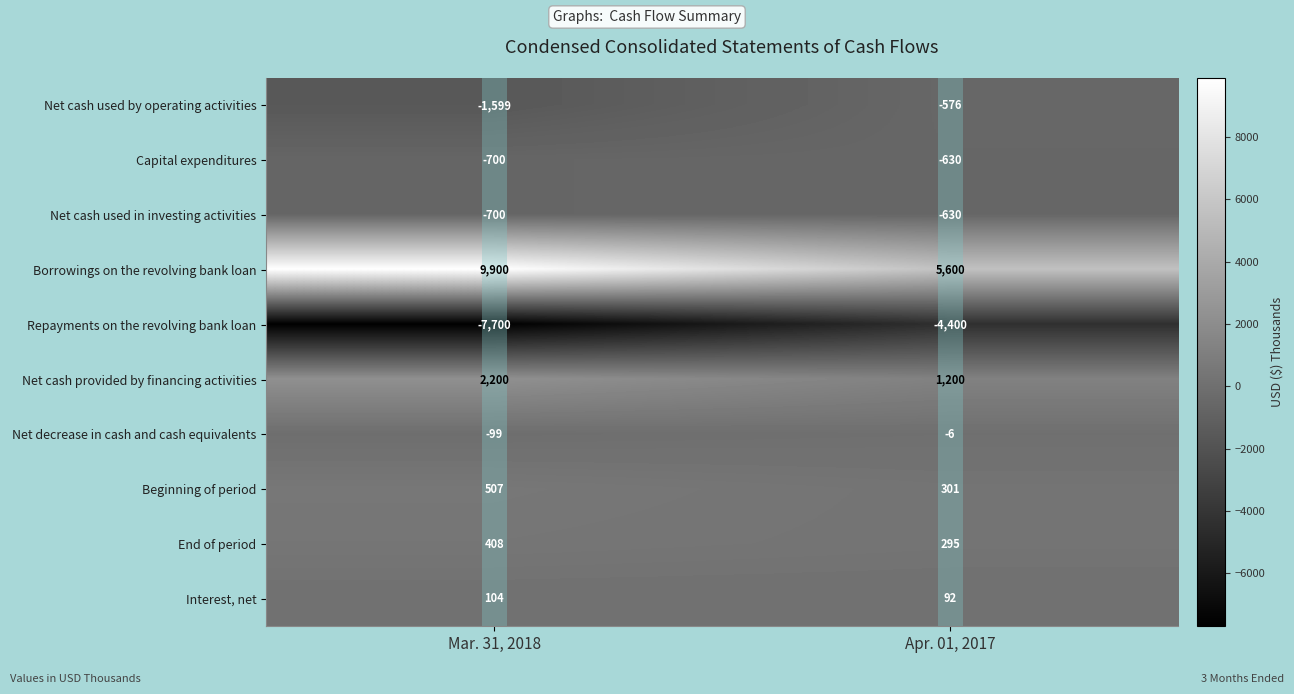

List the labels in order of Borrowings on the revolving bank loan value, smallest first.

Apr. 01, 2017, Mar. 31, 2018